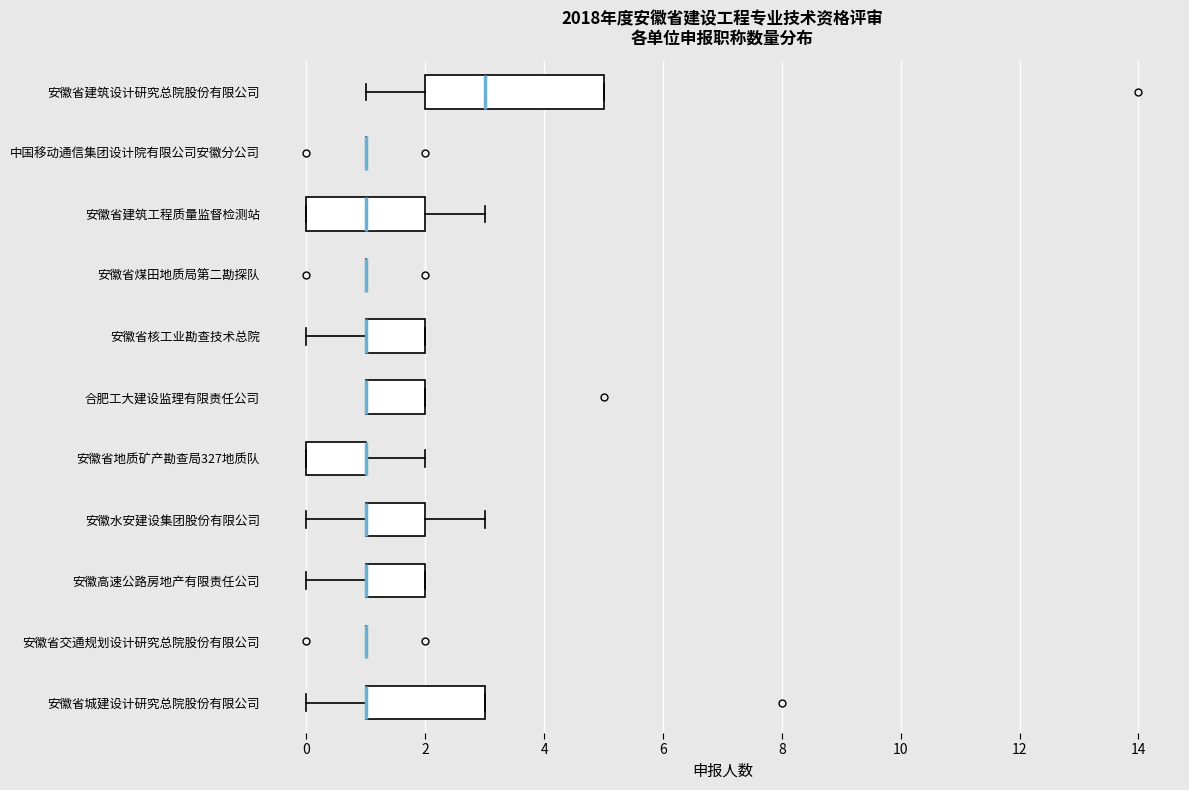

Reading bottom to top, transcribe this box plot: for each box, give where its median line is, the range the box spans, and where its two whiskers end, as read against the x-axis. The values are not printed on the chart, so give them approximately, as read against the axis.

安徽省城建设计研究总院股份有限公司: median 1 (drawn on the box's left edge), box 1 to 3, whiskers 0 to 3
安徽省交通规划设计研究总院股份有限公司: box collapsed to a line at 1, whiskers 1 to 1
安徽高速公路房地产有限责任公司: median 1 (drawn on the box's left edge), box 1 to 2, whiskers 0 to 2
安徽水安建设集团股份有限公司: median 1 (drawn on the box's left edge), box 1 to 2, whiskers 0 to 3
安徽省地质矿产勘查局327地质队: median 1 (drawn on the box's right edge), box 0 to 1, whiskers 0 to 2
合肥工大建设监理有限责任公司: median 1 (drawn on the box's left edge), box 1 to 2, whiskers 1 to 2
安徽省核工业勘查技术总院: median 1 (drawn on the box's left edge), box 1 to 2, whiskers 0 to 2
安徽省煤田地质局第二勘探队: box collapsed to a line at 1, whiskers 1 to 1
安徽省建筑工程质量监督检测站: median 1, box 0 to 2, whiskers 0 to 3
中国移动通信集团设计院有限公司安徽分公司: box collapsed to a line at 1, whiskers 1 to 1
安徽省建筑设计研究总院股份有限公司: median 3, box 2 to 5, whiskers 1 to 5